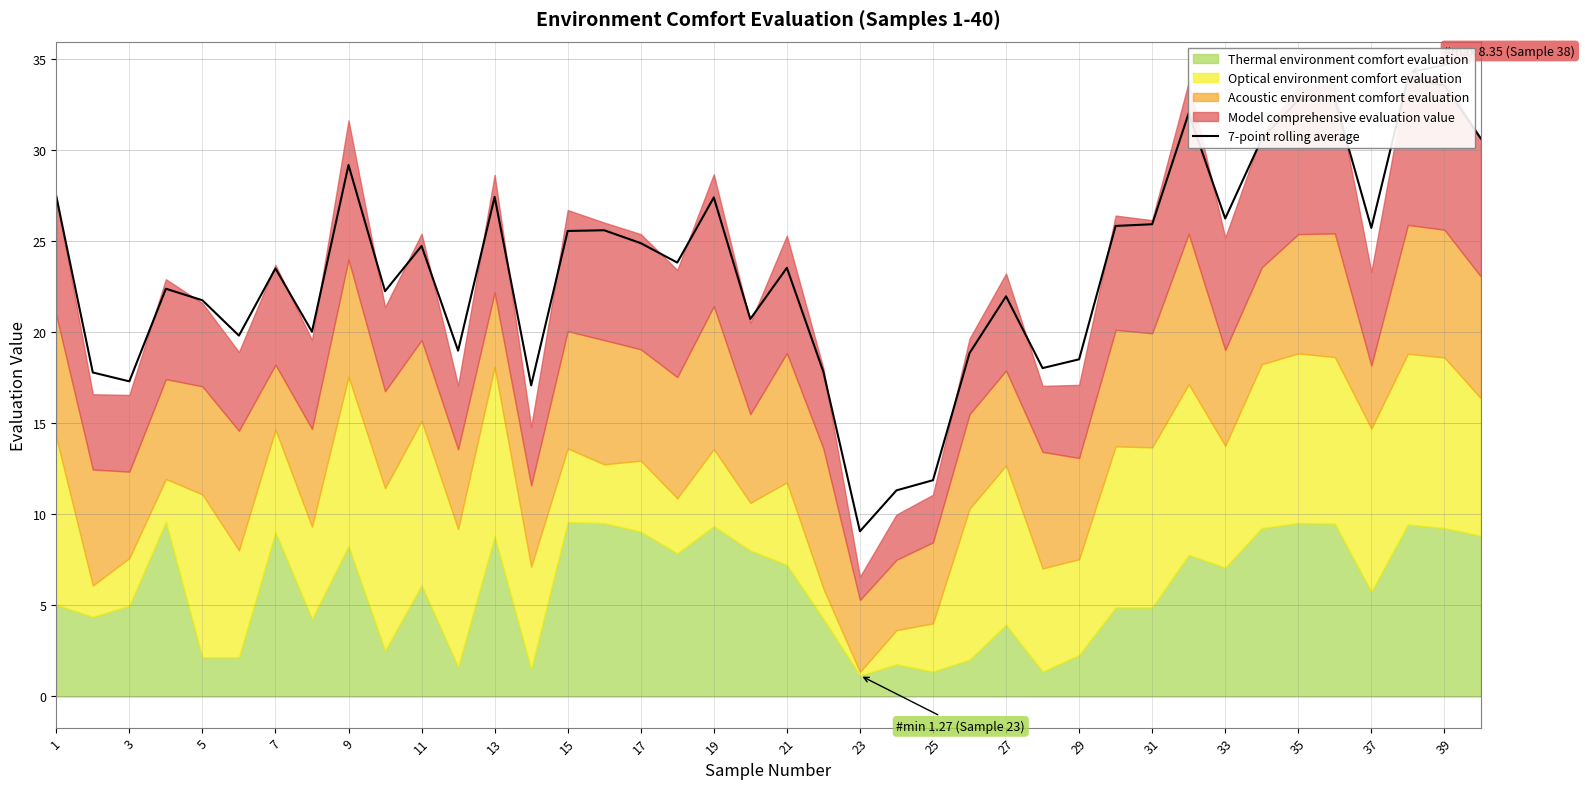

Is it true that the value at 33 is 16.5?

False